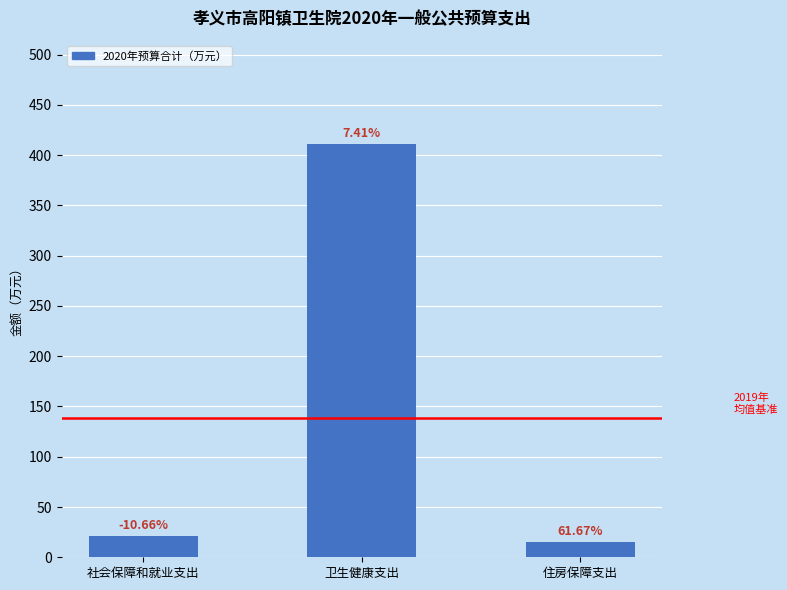

True or false: the data shows 20.9 at 社会保障和就业支出.

True